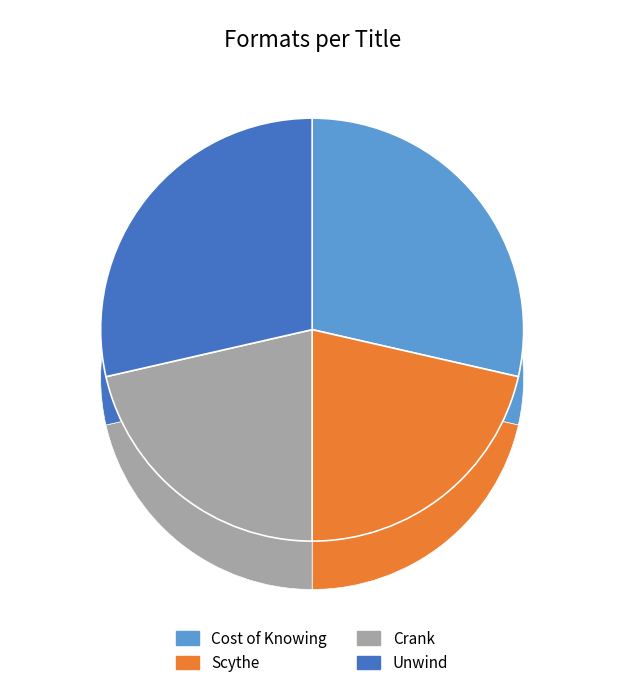

Rank the categories by value from highest to lowest.

Cost of Knowing, Unwind, Scythe, Crank